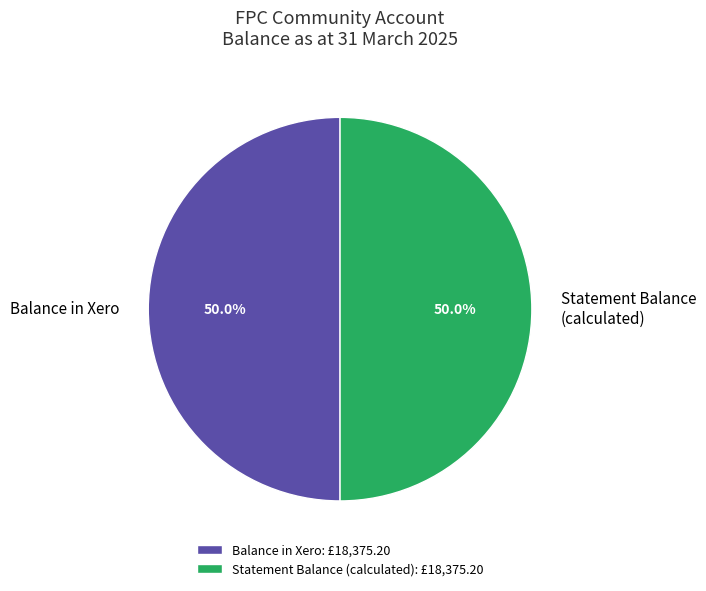

Approximately how many times larger is the value at Balance in Xero compared to Statement Balance (calculated)?

1.0